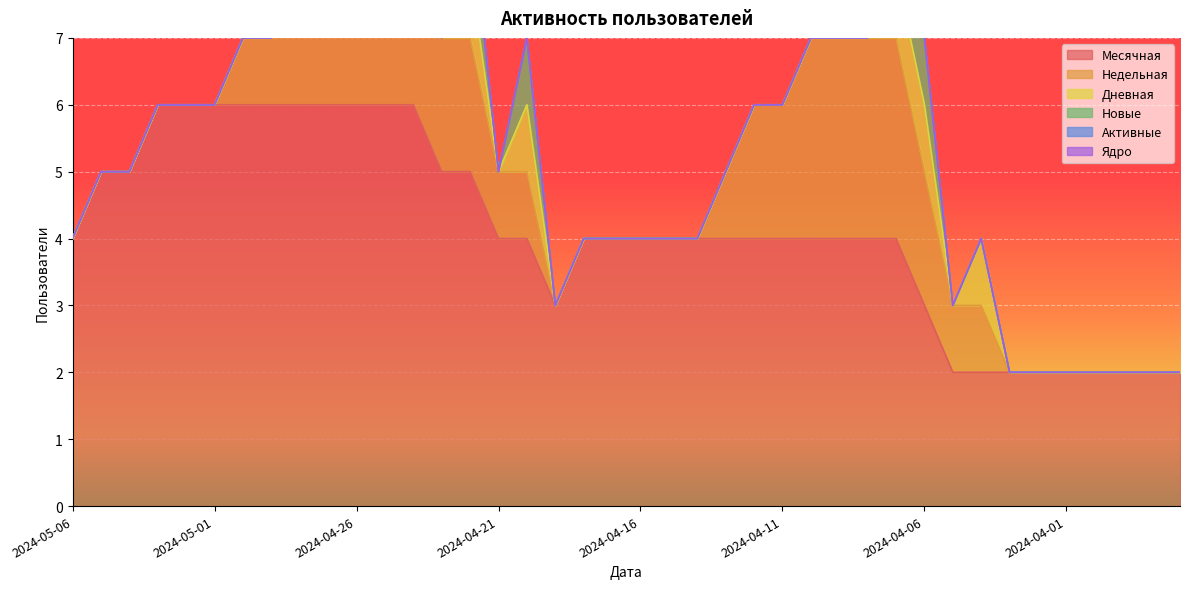

What is the highest value of the Месячная series?

6